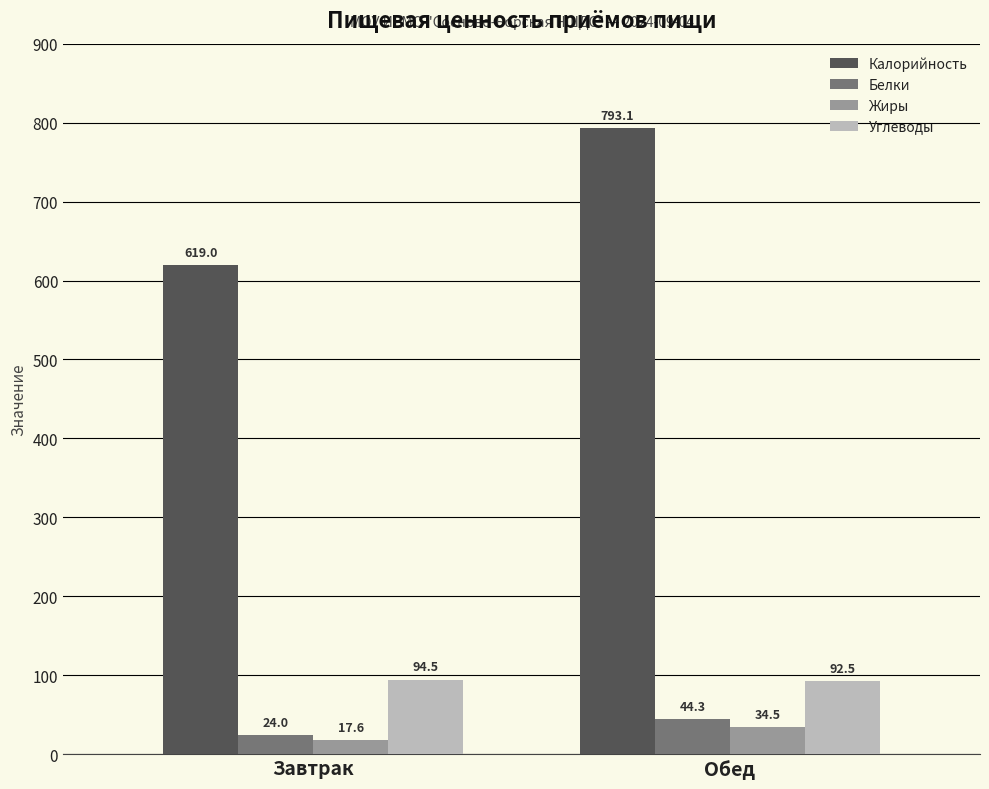

What is the total value across all series at Завтрак?

755.2